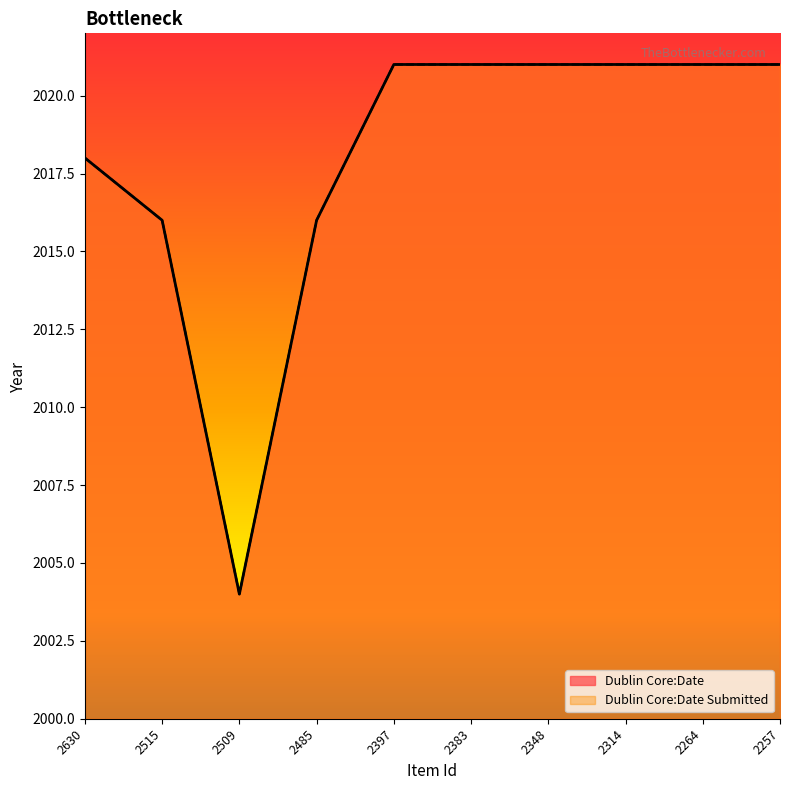

At how many categories does at least one series exceed 2006?

9